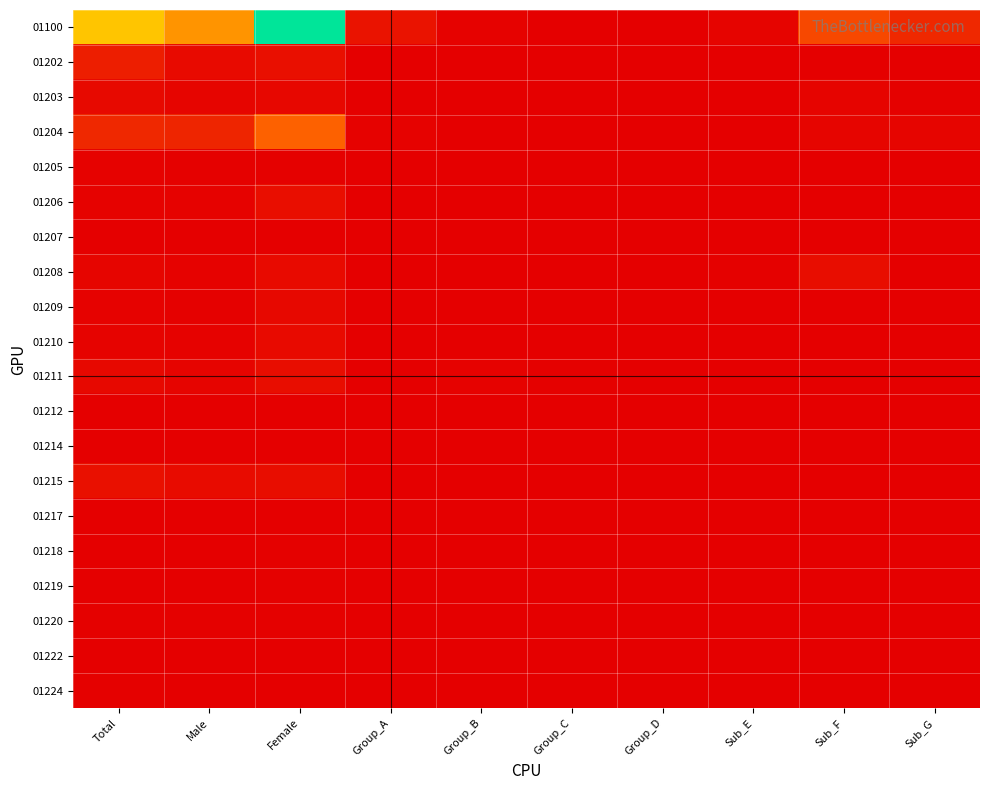

Which category has the lowest value across all series?

Group_C